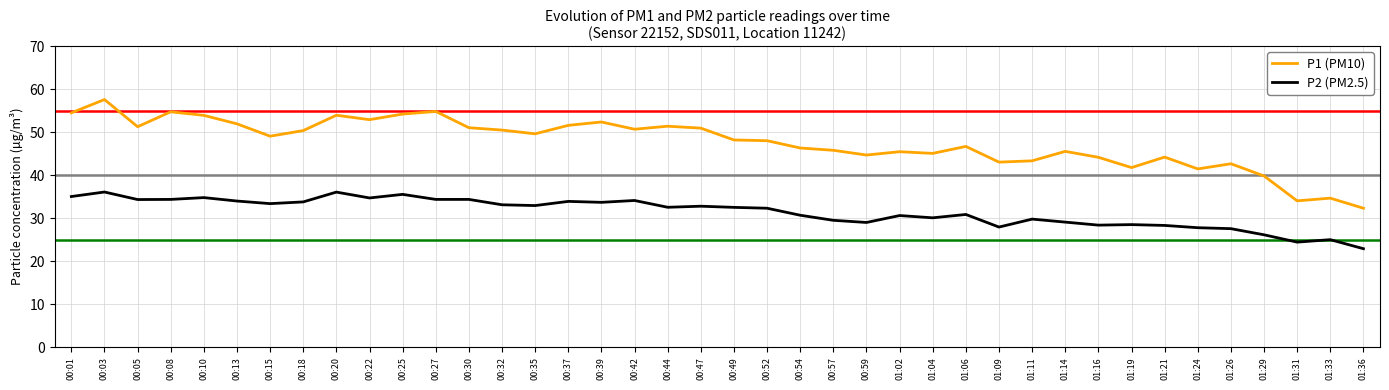

The value of P2 (PM2.5) at 00:03 is 36.1. True or false?

True